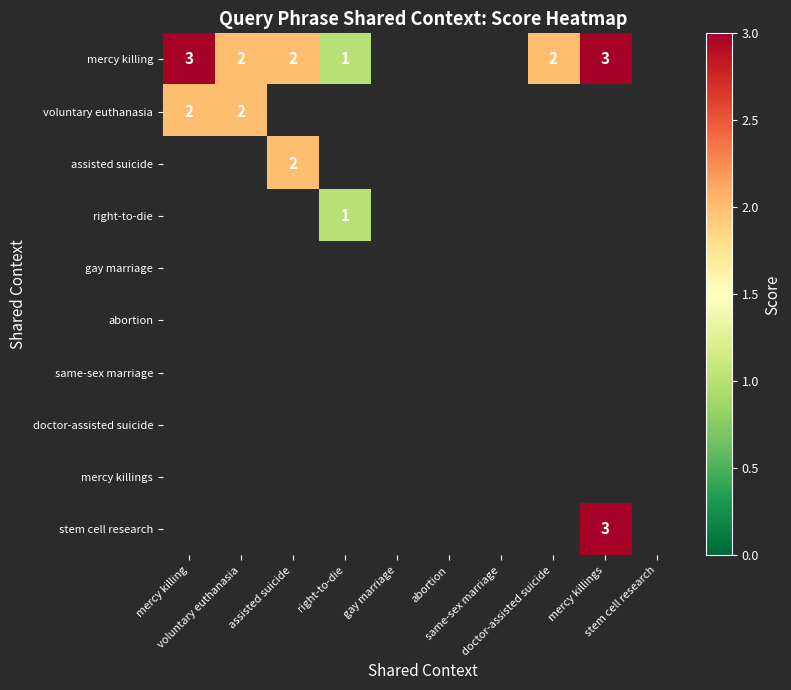

How many distinct data groups are displayed?

10